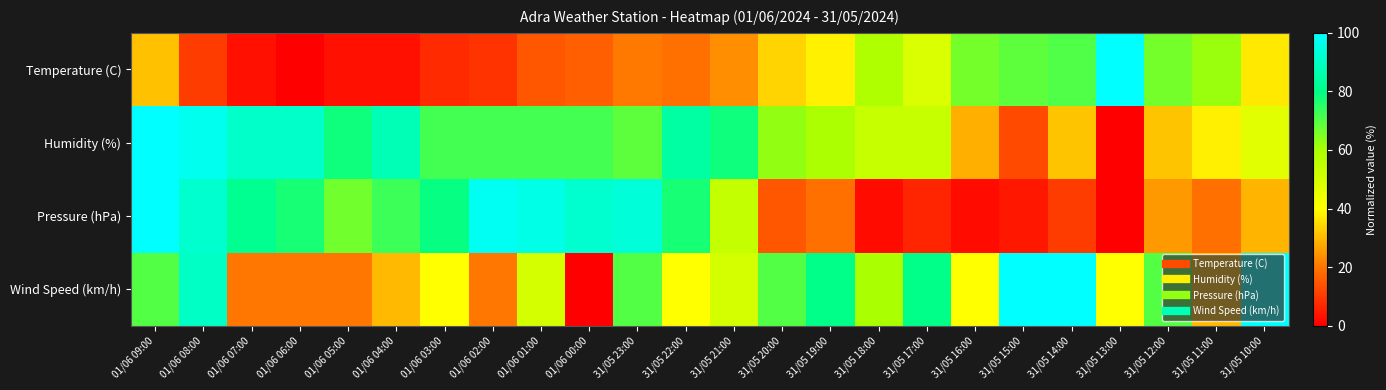

Which label corresponds to the largest value in the chart?

31/05 13:00